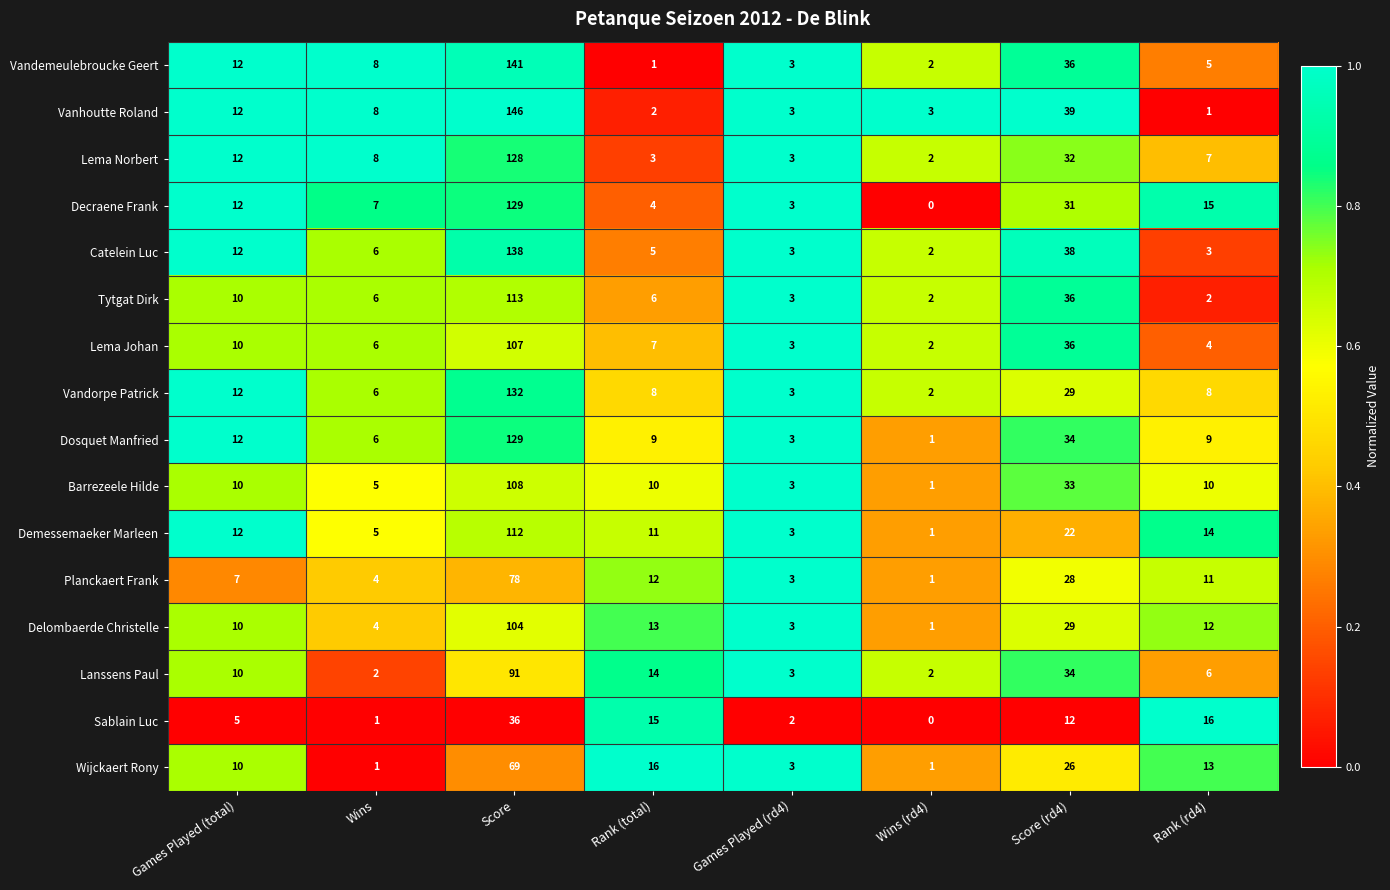

At how many categories does at least one series exceed 0?

8